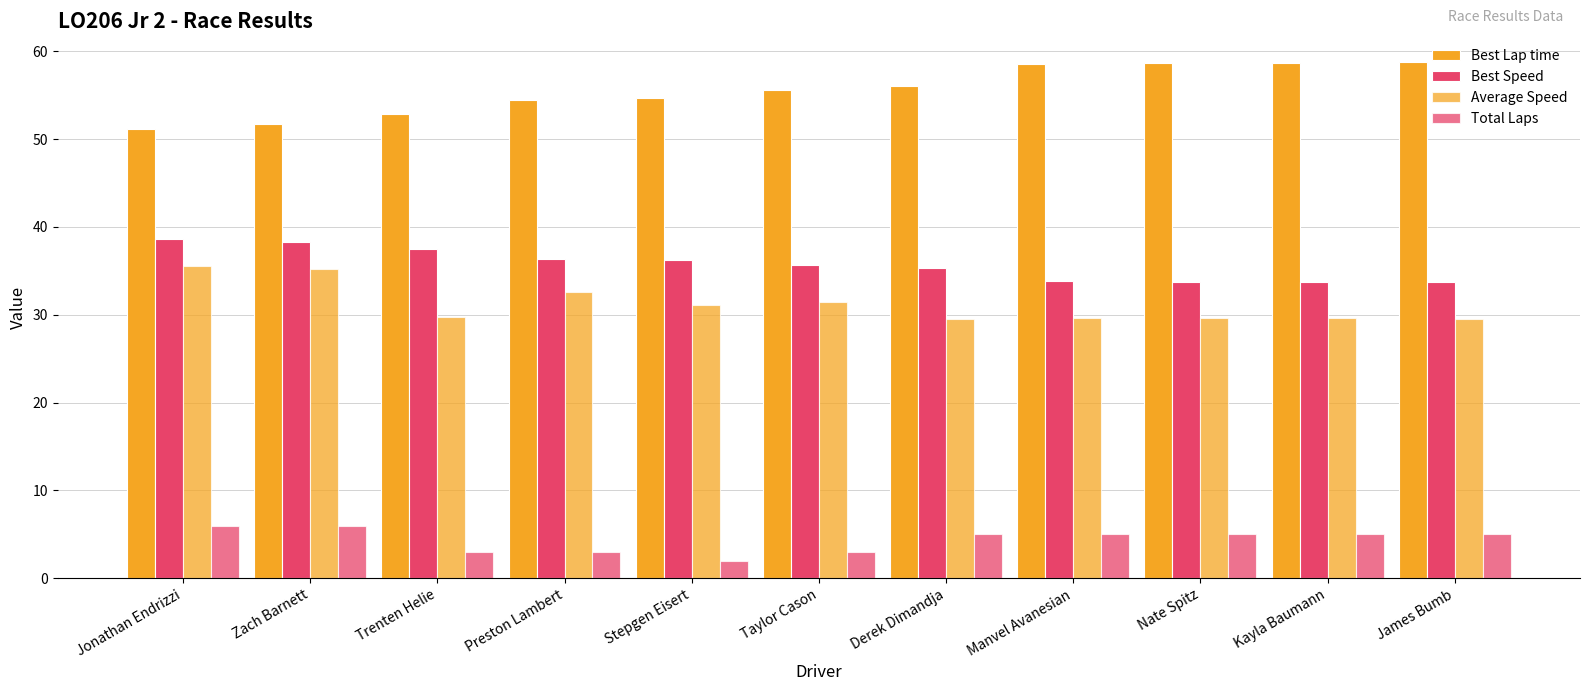

Which series has the largest total across all categories?

Best Lap time